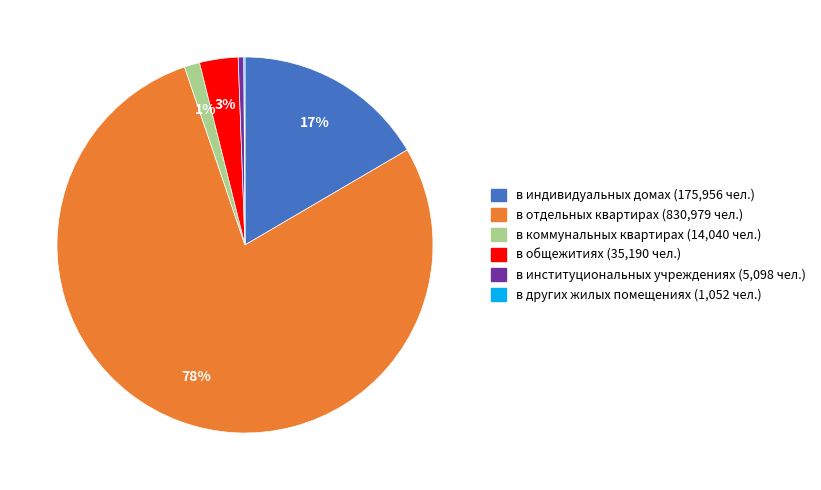

Is the sum of в коммунальных квартирах and в общежитиях greater than half?

No